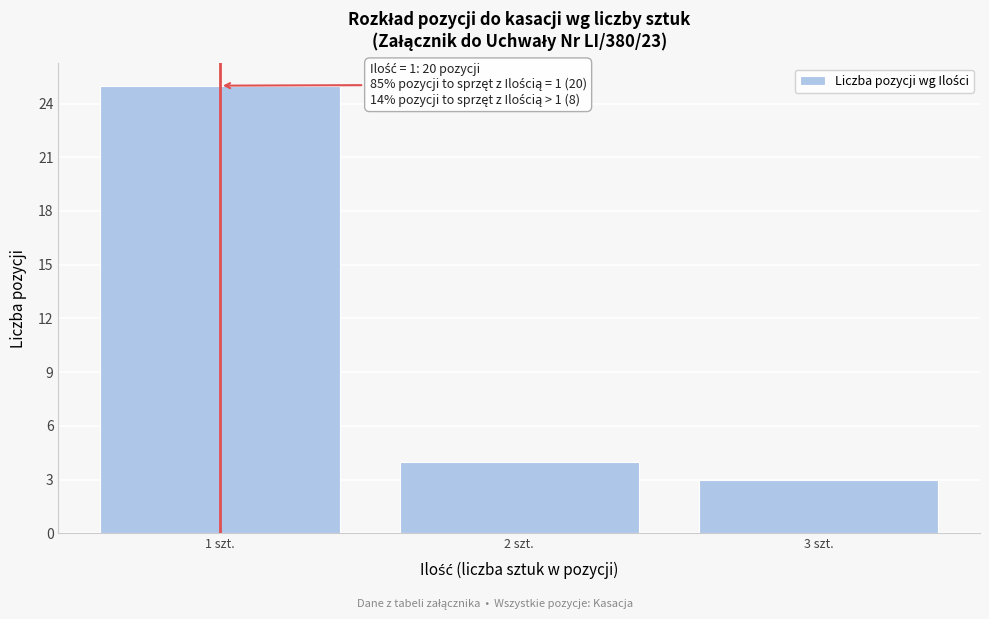

Which range on the x-axis has the tallest bar?

0.5 to 1.5